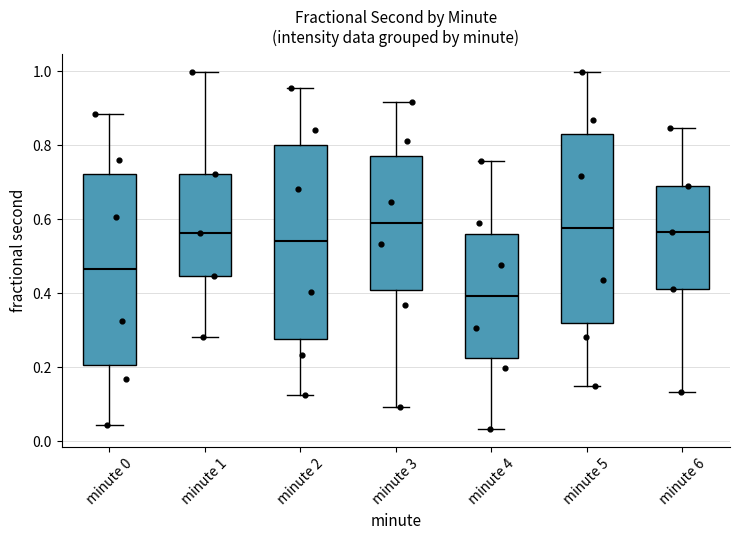

Reading left to right, read every box against the y-axis: the position of its median line, the range the box covers, and the ends of its whiskers. The values are not printed on the chart, so give them approximately, as read against the axis.

minute 0: median 0.46, box 0.20 to 0.72, whiskers 0.04 to 0.88
minute 1: median 0.56, box 0.44 to 0.72, whiskers 0.28 to 1.00
minute 2: median 0.54, box 0.28 to 0.80, whiskers 0.12 to 0.96
minute 3: median 0.58, box 0.40 to 0.78, whiskers 0.10 to 0.92
minute 4: median 0.40, box 0.22 to 0.56, whiskers 0.04 to 0.76
minute 5: median 0.58, box 0.32 to 0.84, whiskers 0.16 to 1.00
minute 6: median 0.56, box 0.42 to 0.70, whiskers 0.14 to 0.84